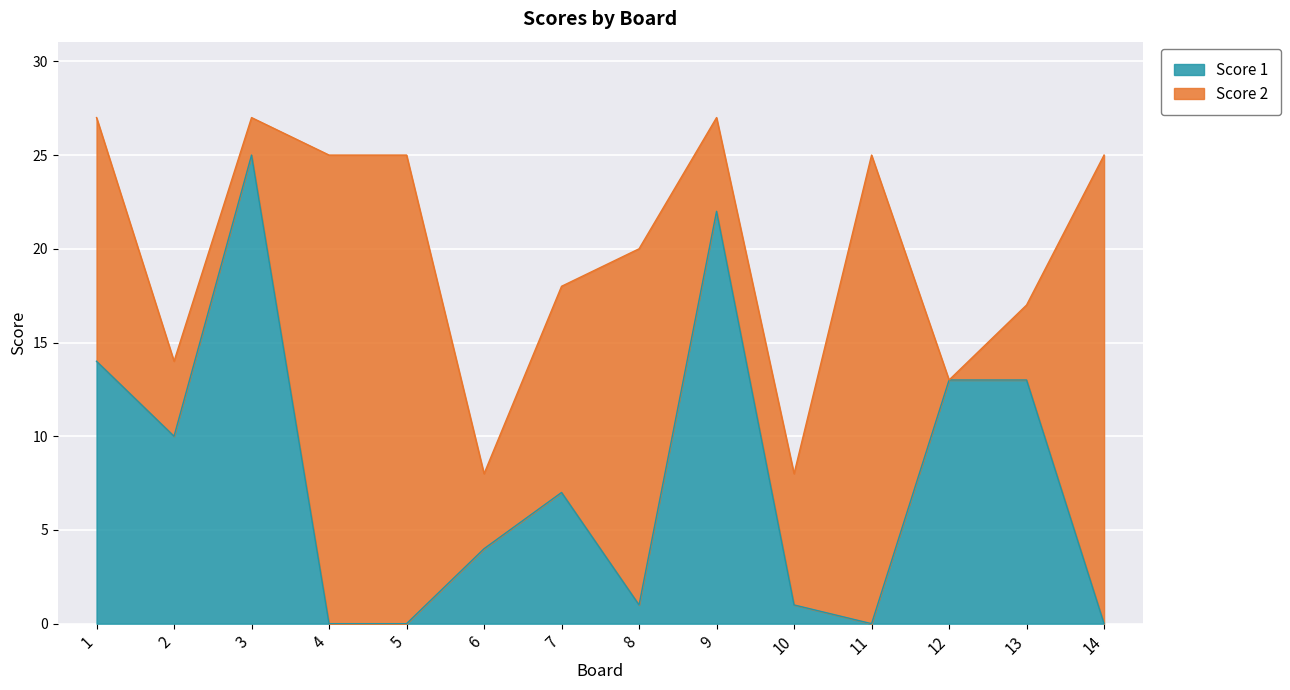

Between 7 and 6, which is larger?

7